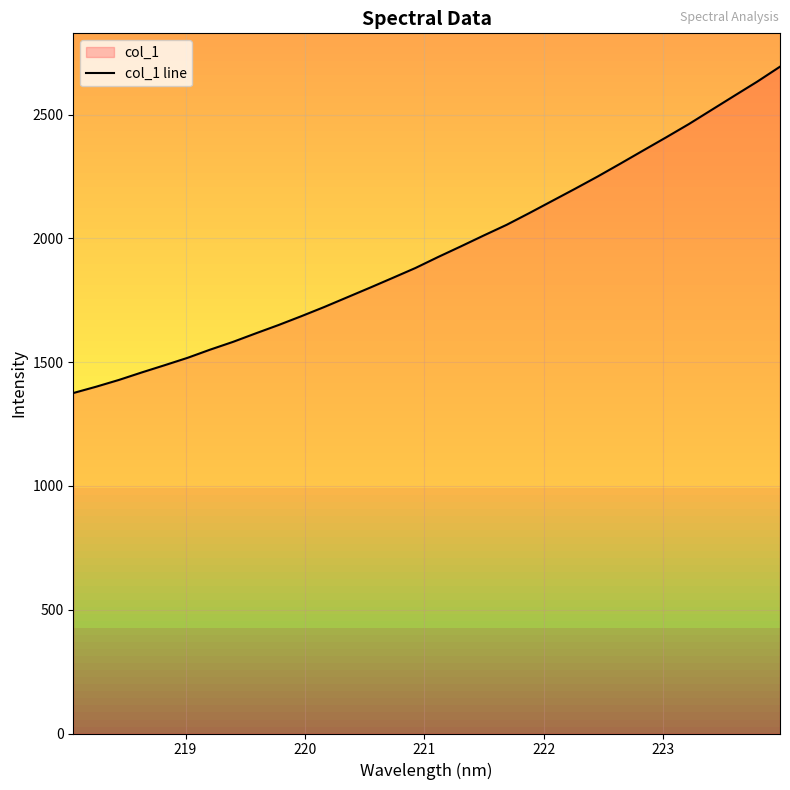

What is the smallest value displayed?

1375.4